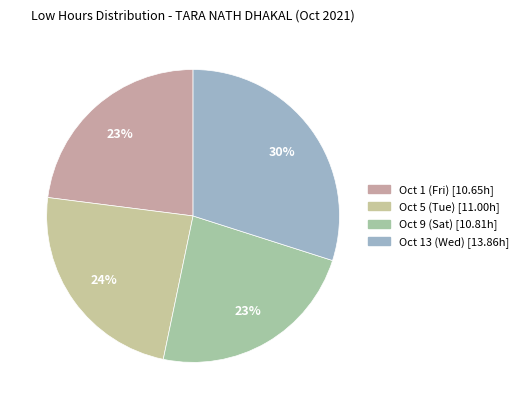

How many segments does this pie chart have?

4